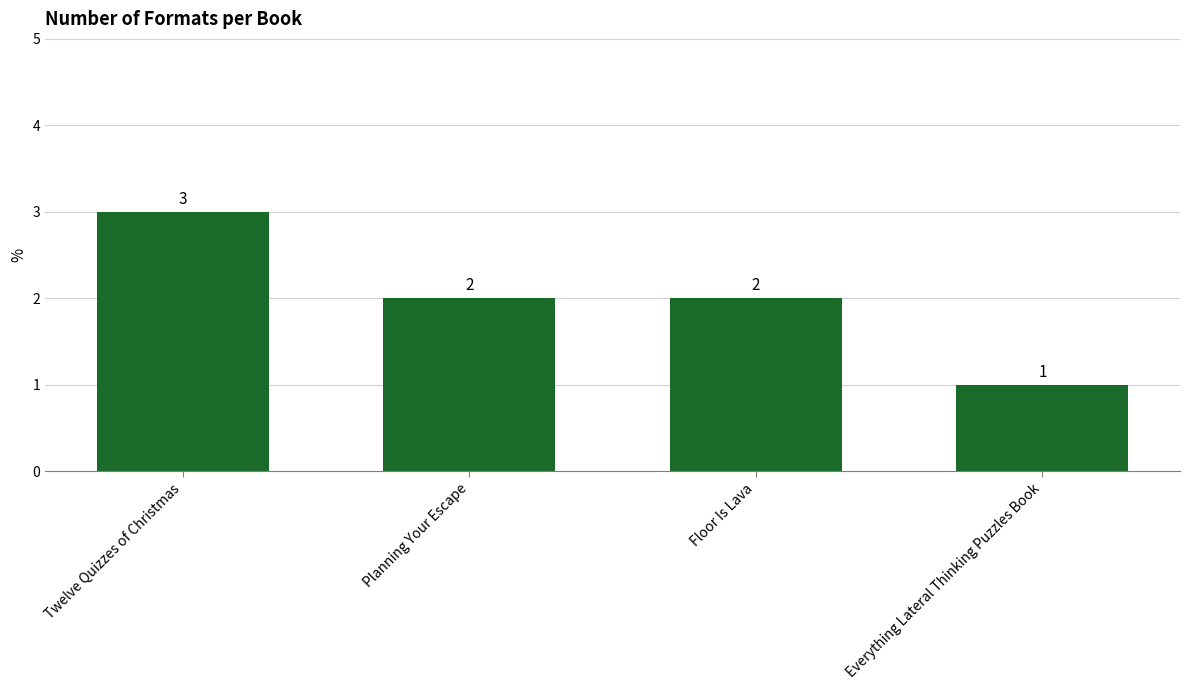

Reading right to left, what are all the values shown in this chart?

Everything Lateral Thinking Puzzles Book=1	Floor Is Lava=2	Planning Your Escape=2	Twelve Quizzes of Christmas=3